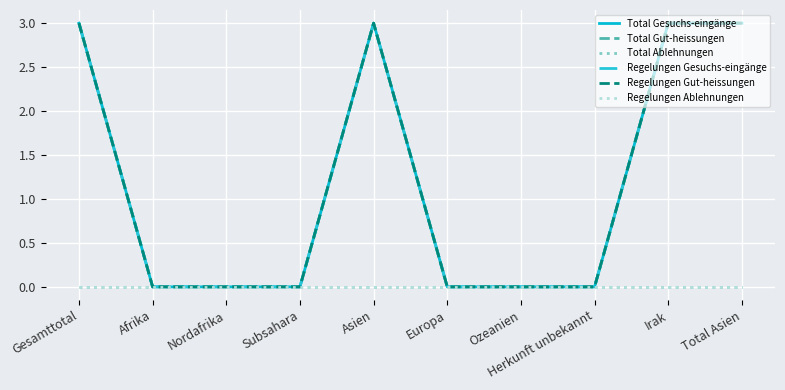

Which series has the largest range (max minus min)?

Total Gesuchs-eingänge